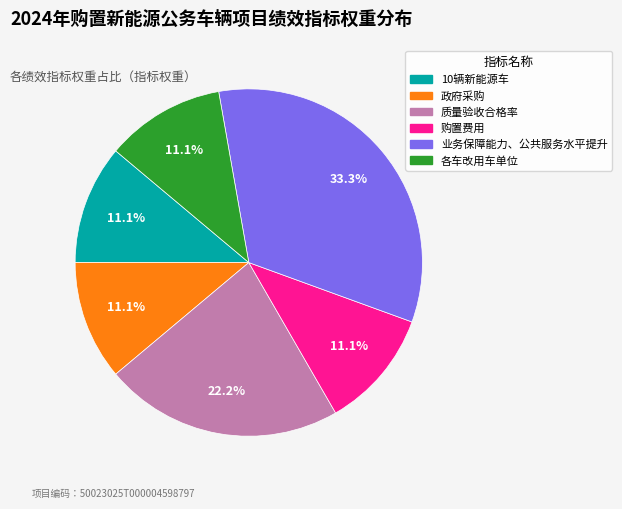

Does 质量验收合格率 account for over 50% of the chart?

No